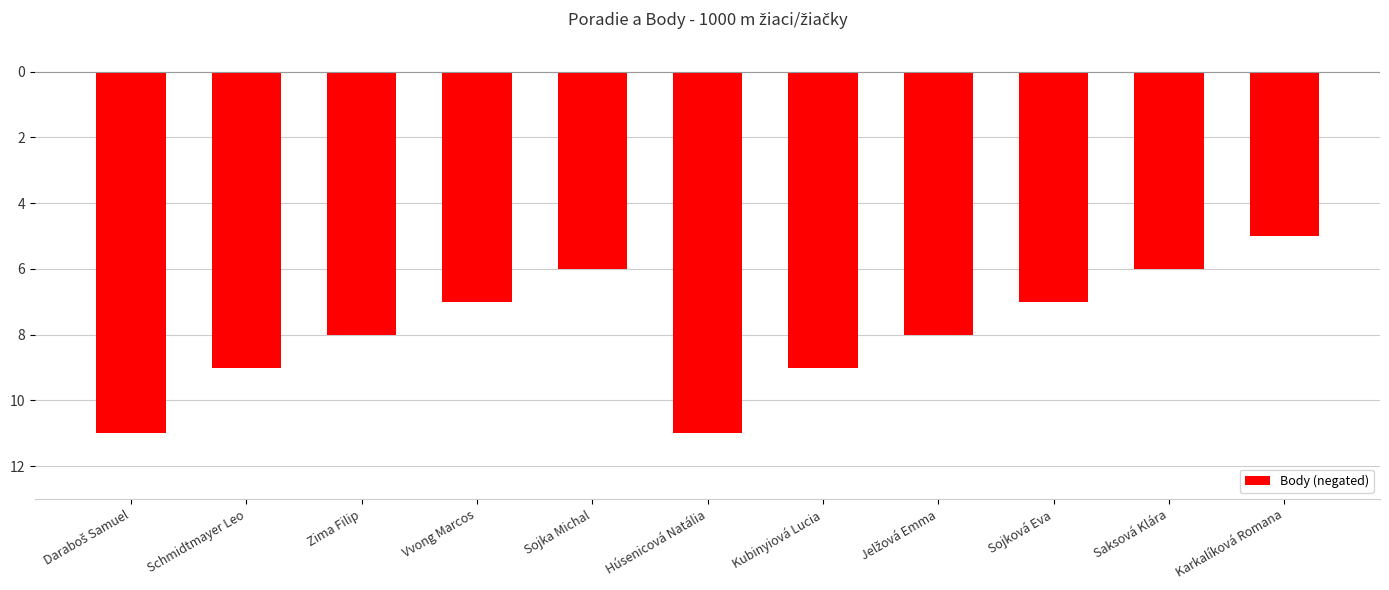

Which has a higher value, Sojková Eva or Schmidtmayer Leo?

Sojková Eva